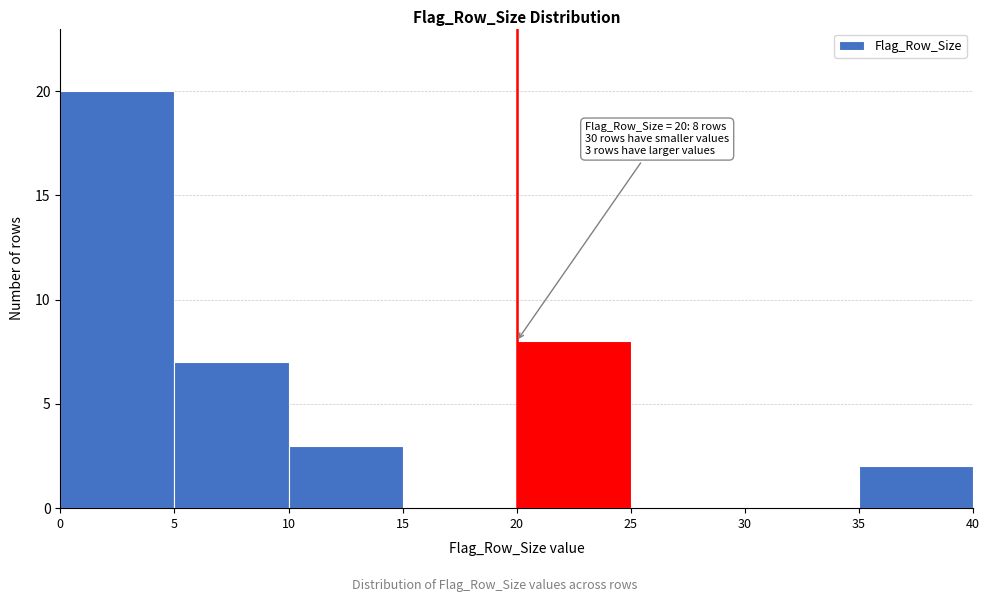

Which range on the x-axis has the tallest bar?

0 to 5